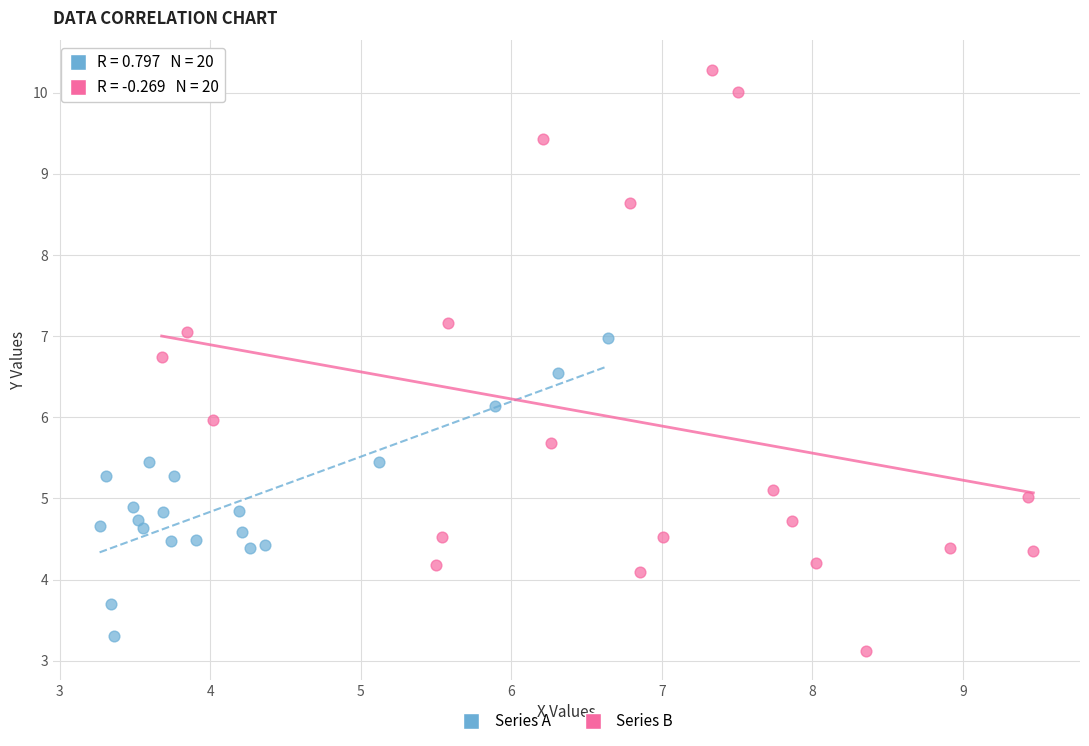

Which series reaches the maximum Y coordinate?

Series B